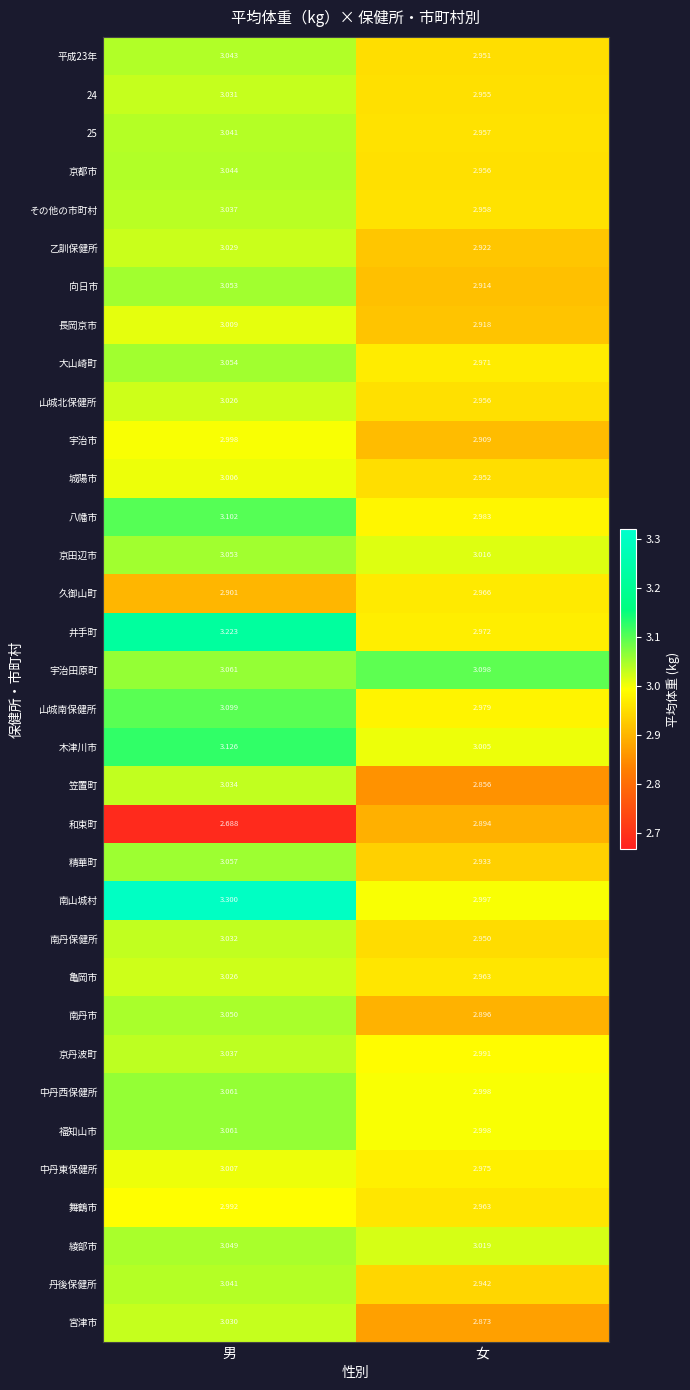

At which label does 和束町 reach its minimum?

男